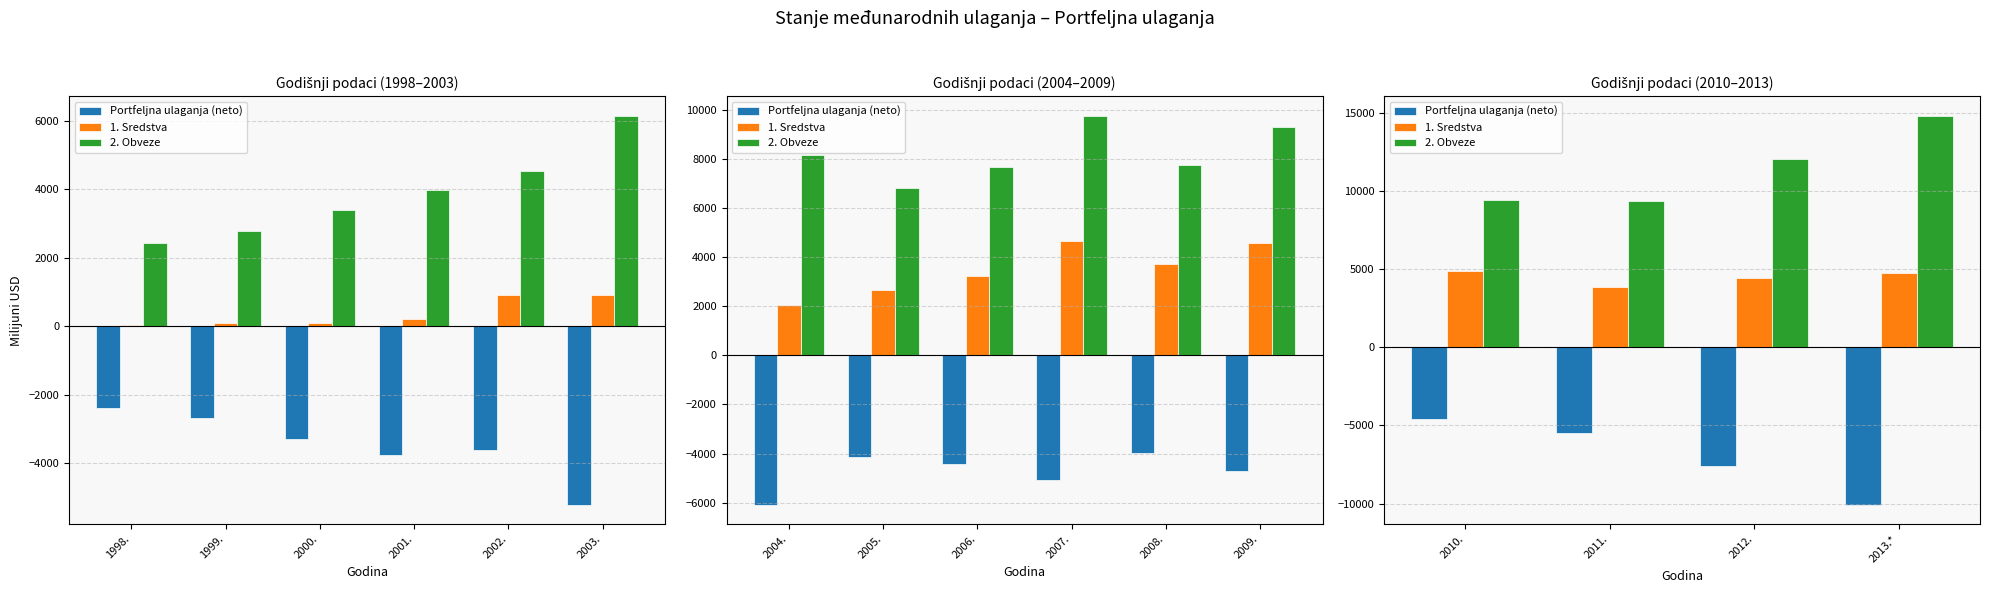

What position from the left is 2013.*?

4